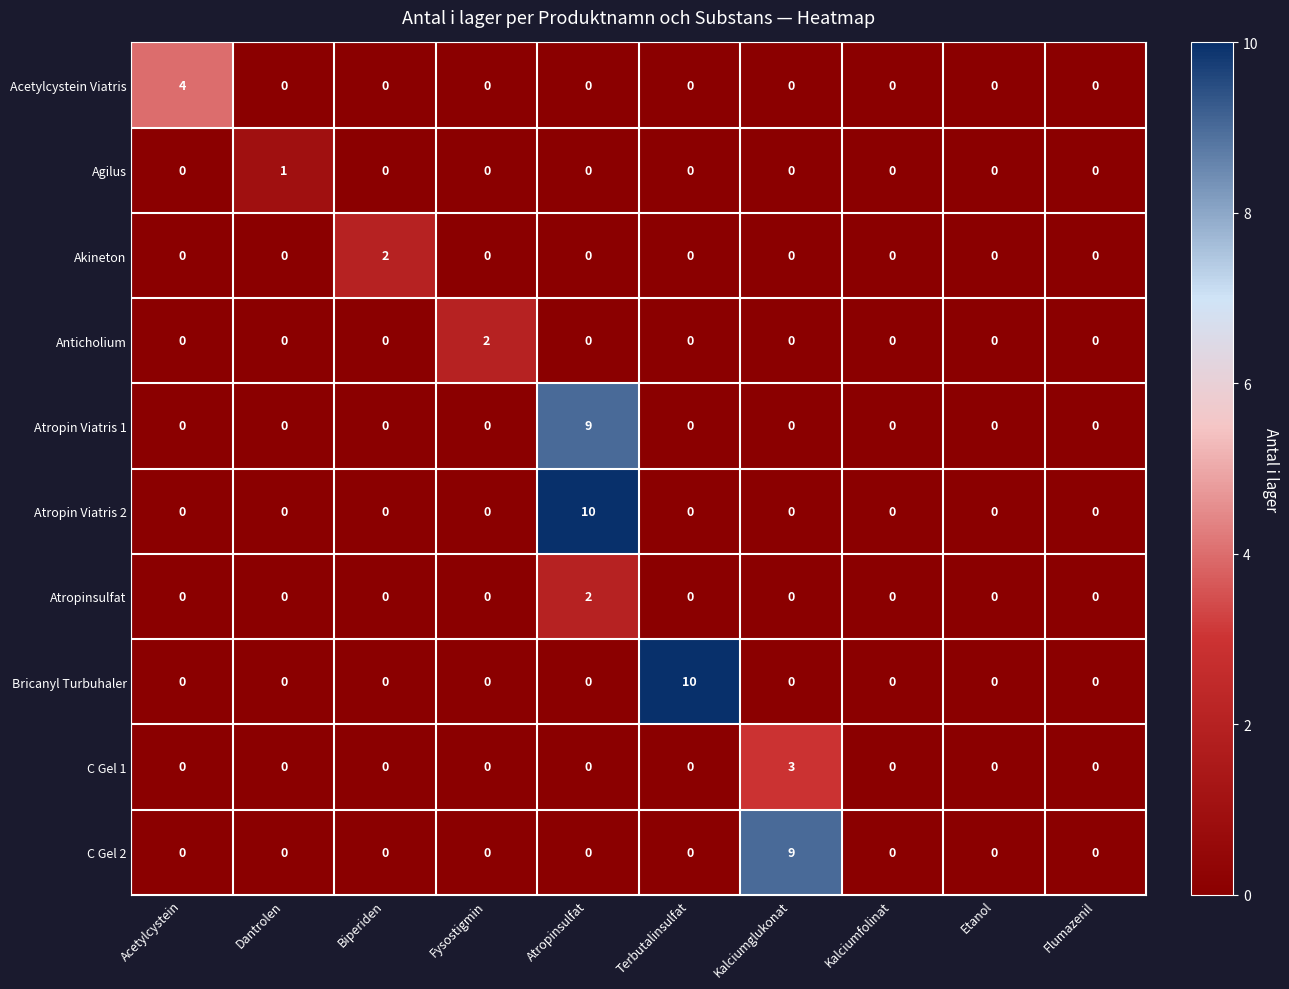

What is the greatest value displayed?

10